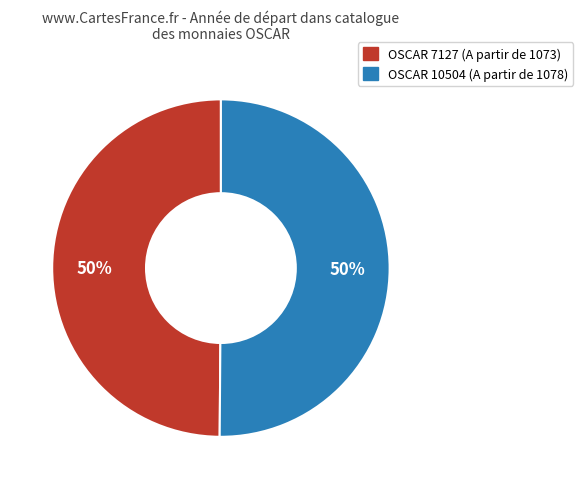

Is the sum of OSCAR 10504 and OSCAR 7127 greater than half?

Yes